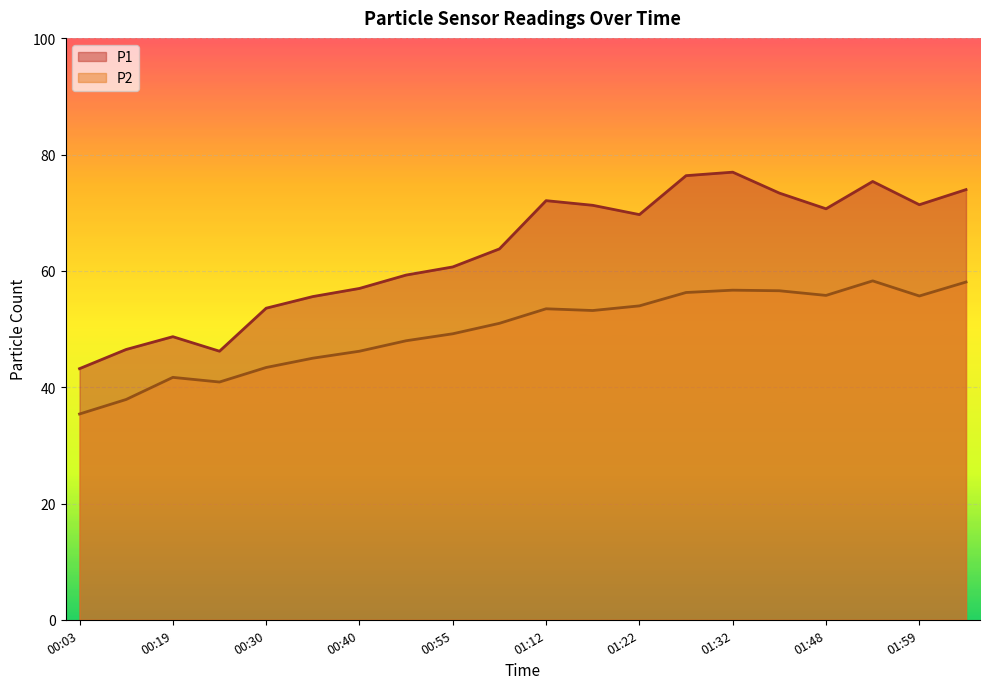

Count the number of categories in the chart.

20